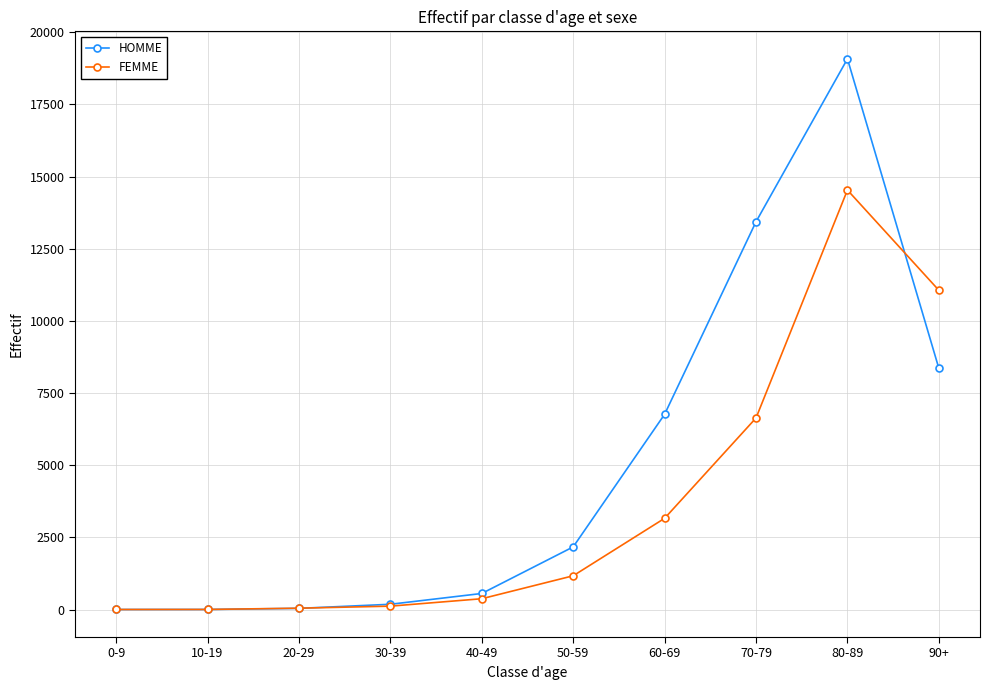

What are all the series names shown in the legend?

HOMME, FEMME